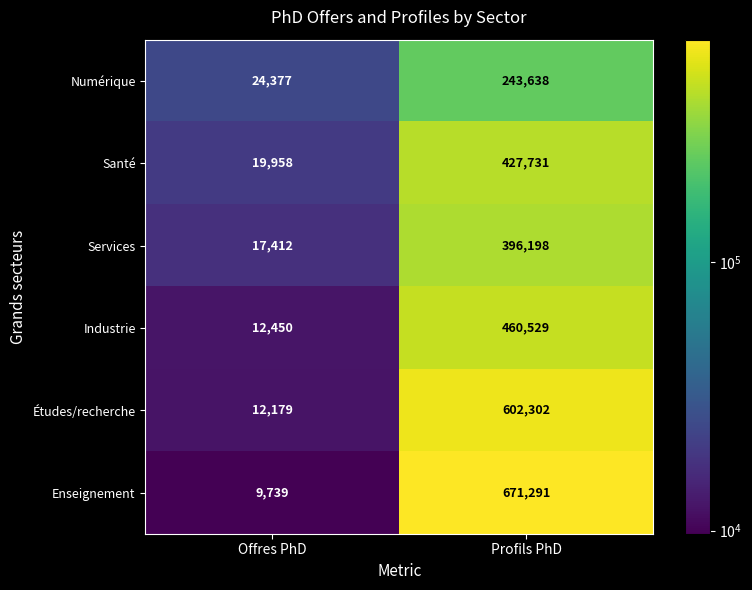

What is the average value of the Services series?

206805